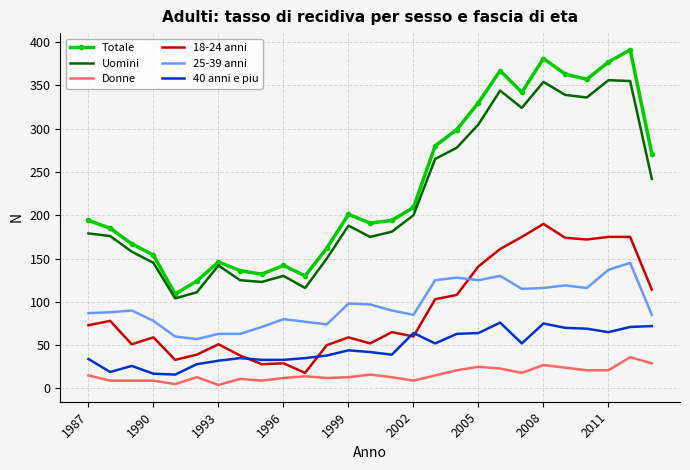

True or false: 18-24 anni and Totale cross at least once.

False